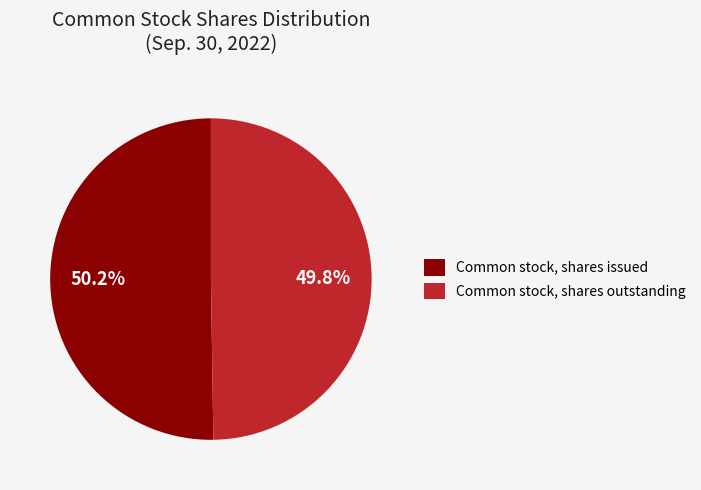

Count the number of slices in the pie.

2